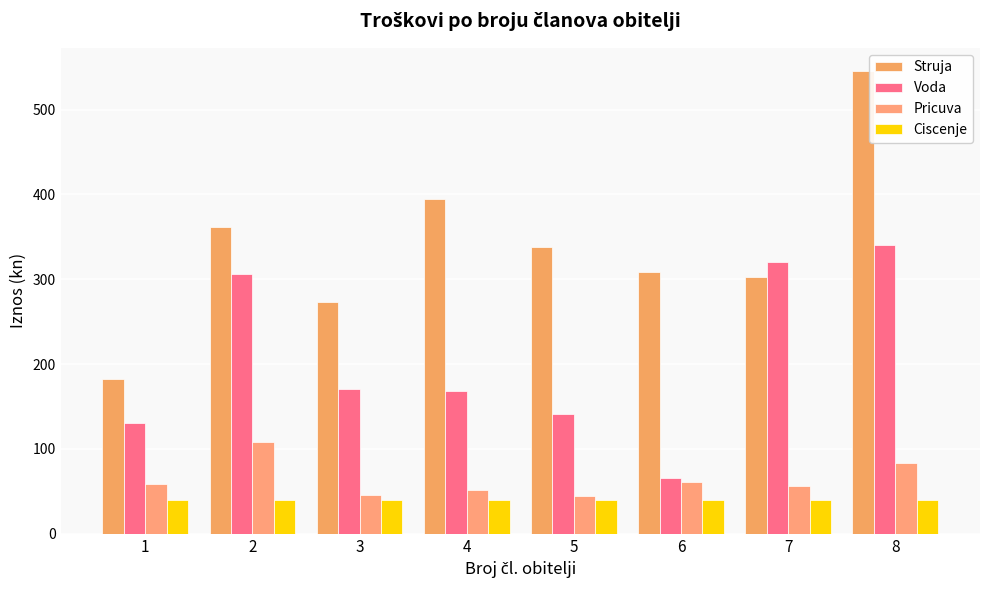

Is the value of Pricuva at 4 greater than the value of Struja at 1?

No